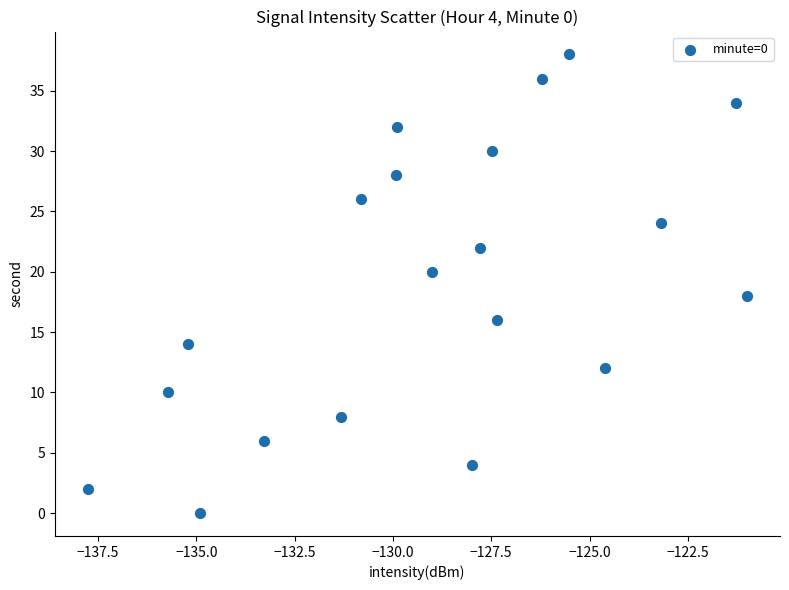

What is the range of Y values (max minus min)?

38